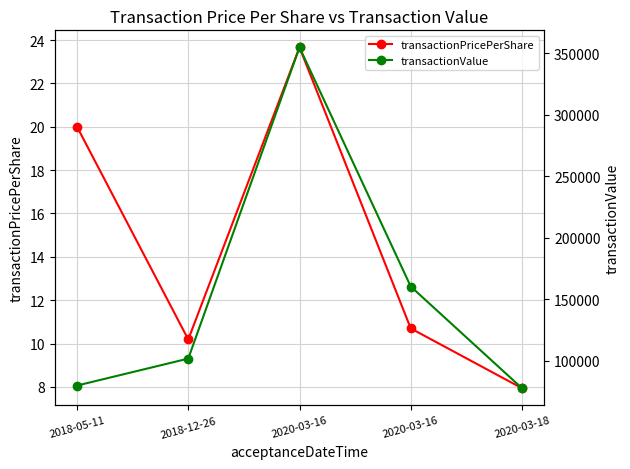

Rank the series by their average value, from lowest to highest.

transactionPricePerShare, transactionValue